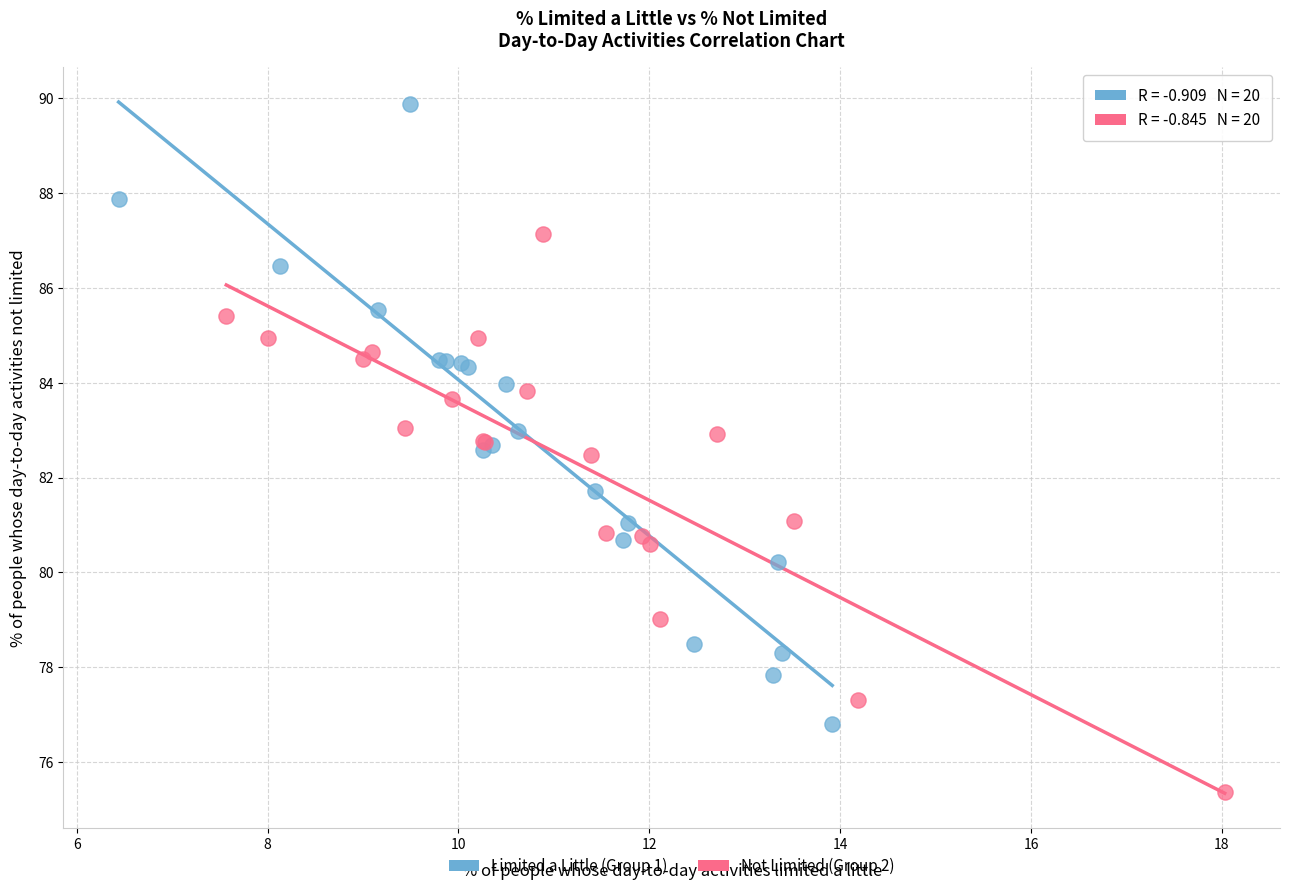

Which series contains the lowest Y value?

Not Limited (Group 2)